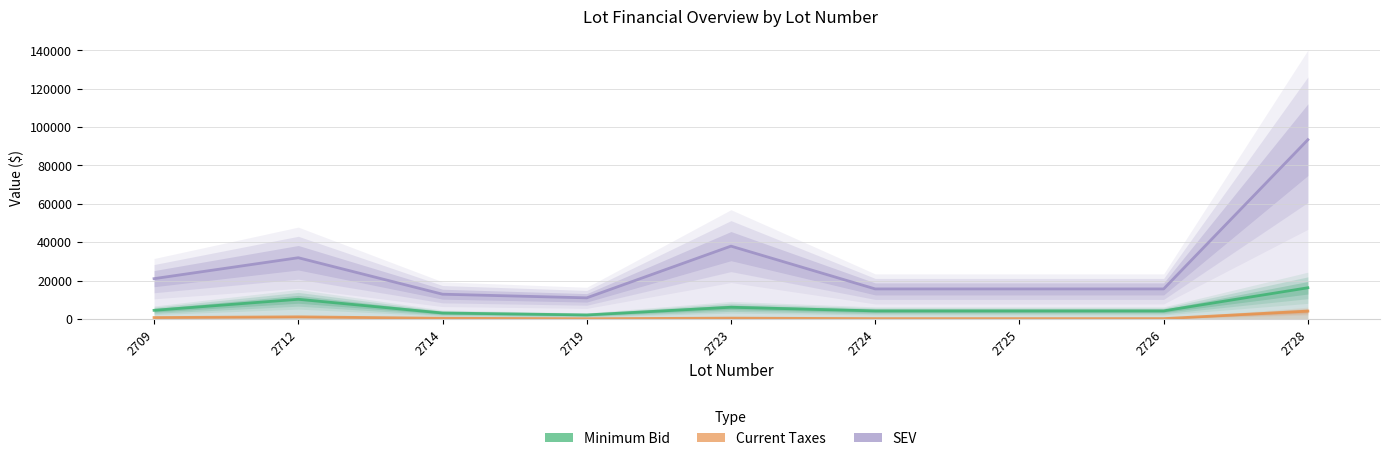

True or false: Minimum Bid has a value of 4200.0 at 2724.

True